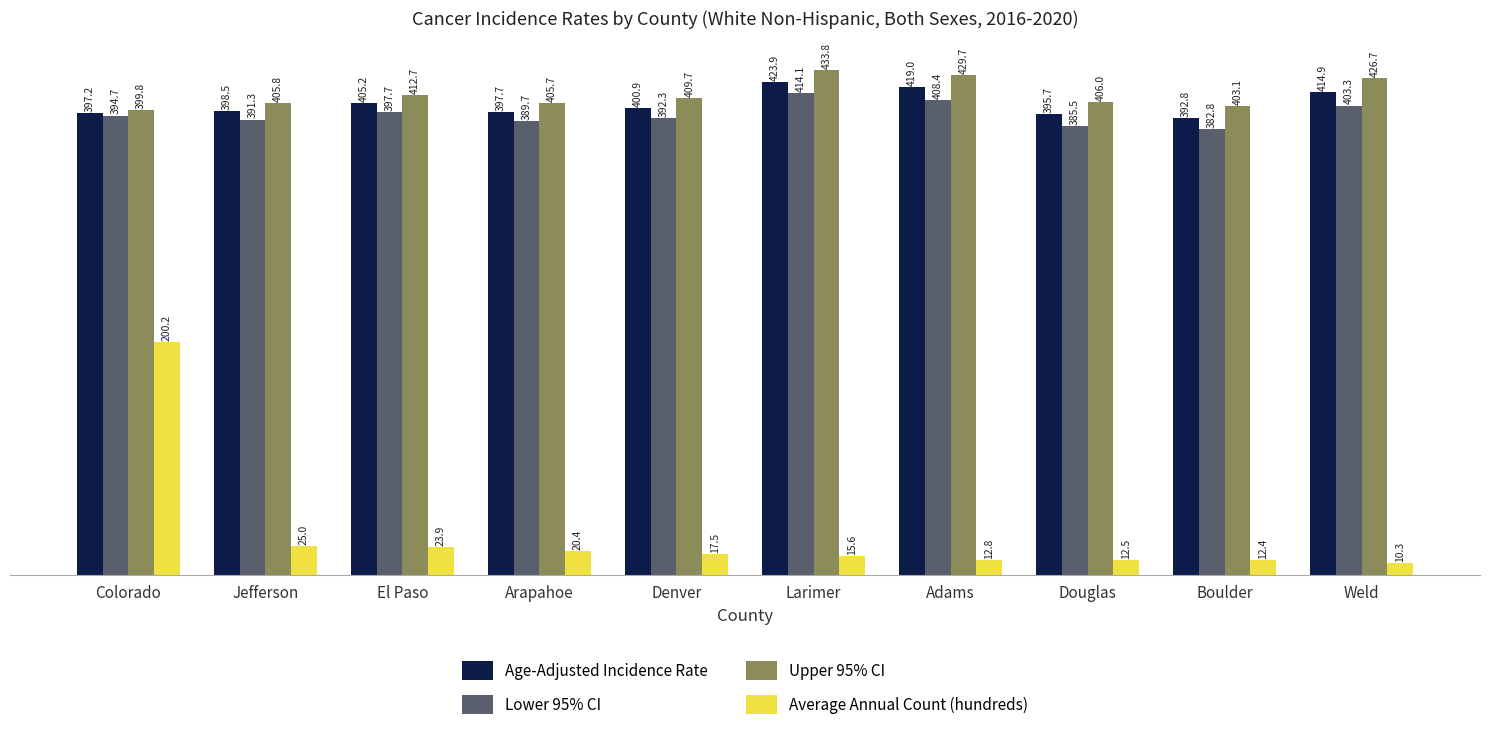

Reading right to left, what are all the values shown in this chart?

Age-Adjusted Incidence Rate: Weld=414.9	Boulder=392.8	Douglas=395.7	Adams=419.0	Larimer=423.9	Denver=400.9	Arapahoe=397.7	El Paso=405.2	Jefferson=398.5	Colorado=397.2
Lower 95% CI: Weld=403.3	Boulder=382.8	Douglas=385.5	Adams=408.4	Larimer=414.1	Denver=392.3	Arapahoe=389.7	El Paso=397.7	Jefferson=391.3	Colorado=394.7
Upper 95% CI: Weld=426.7	Boulder=403.1	Douglas=406.0	Adams=429.7	Larimer=433.8	Denver=409.7	Arapahoe=405.7	El Paso=412.7	Jefferson=405.8	Colorado=399.8
Average Annual Count (hundreds): Weld=10.3	Boulder=12.4	Douglas=12.5	Adams=12.8	Larimer=15.6	Denver=17.5	Arapahoe=20.4	El Paso=23.9	Jefferson=25.0	Colorado=200.2